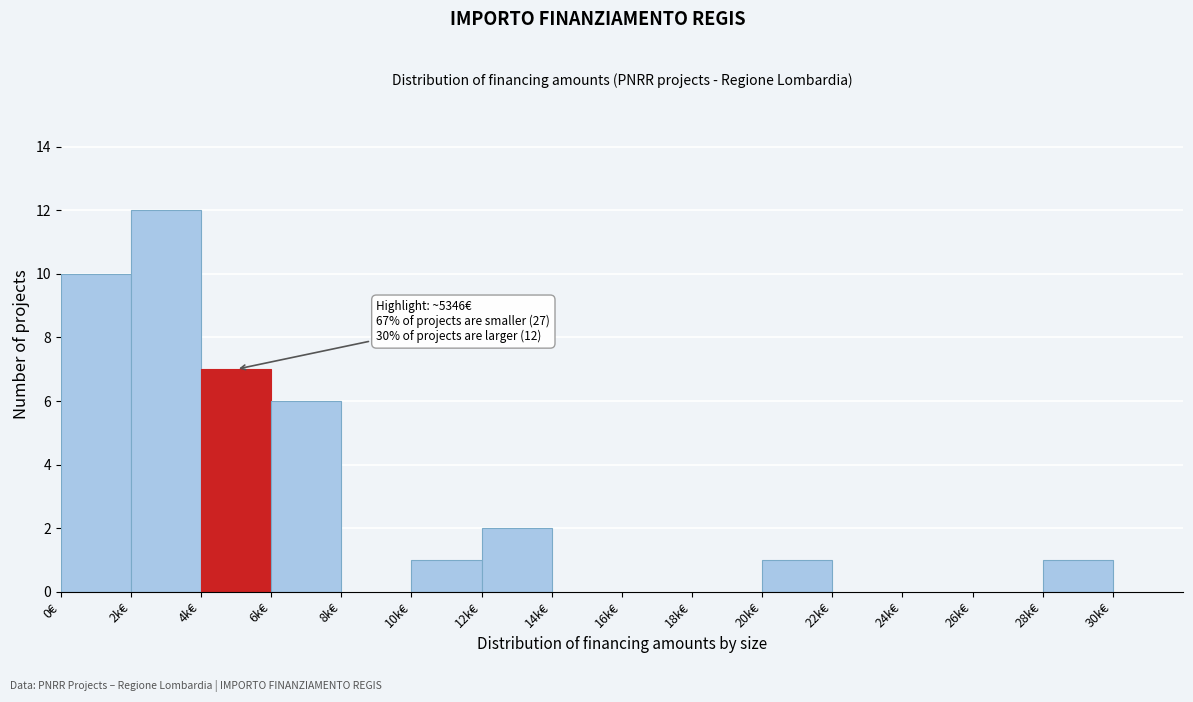

Reading right to left, extract all data points from this chart.

30k€=0	28k€=1	26k€=0	24k€=0	22k€=0	20k€=1	18k€=0	16k€=0	14k€=0	12k€=2	10k€=1	8k€=0	6k€=6	4k€=7	2k€=12	0€=10